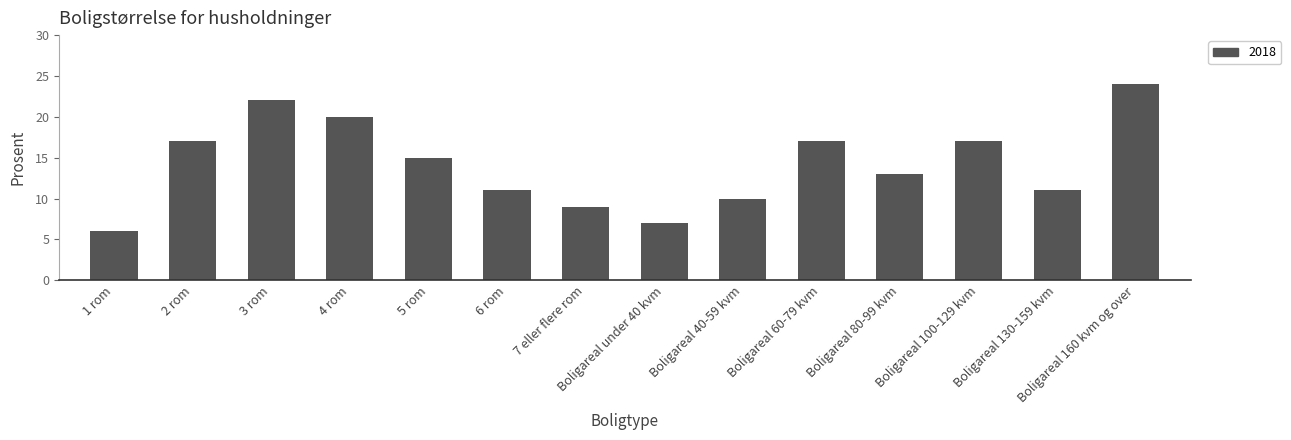

Where is the data nearest to the value 15?

5 rom